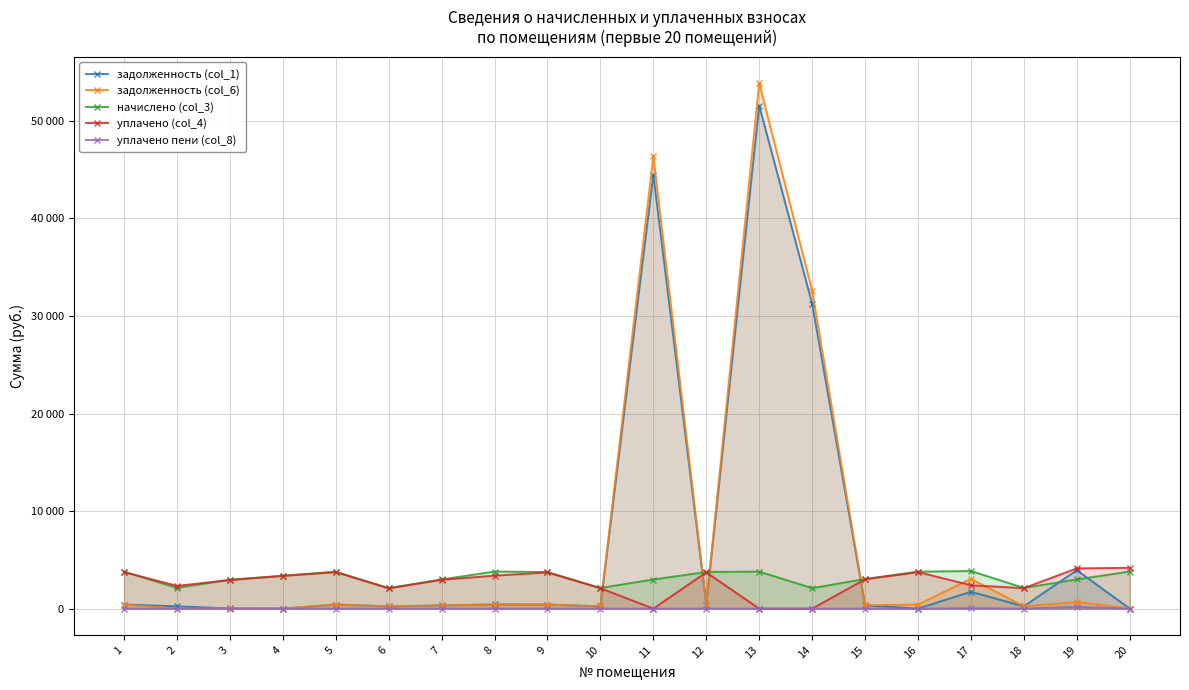

At which label does задолженность (col_1) first exceed 416?

1